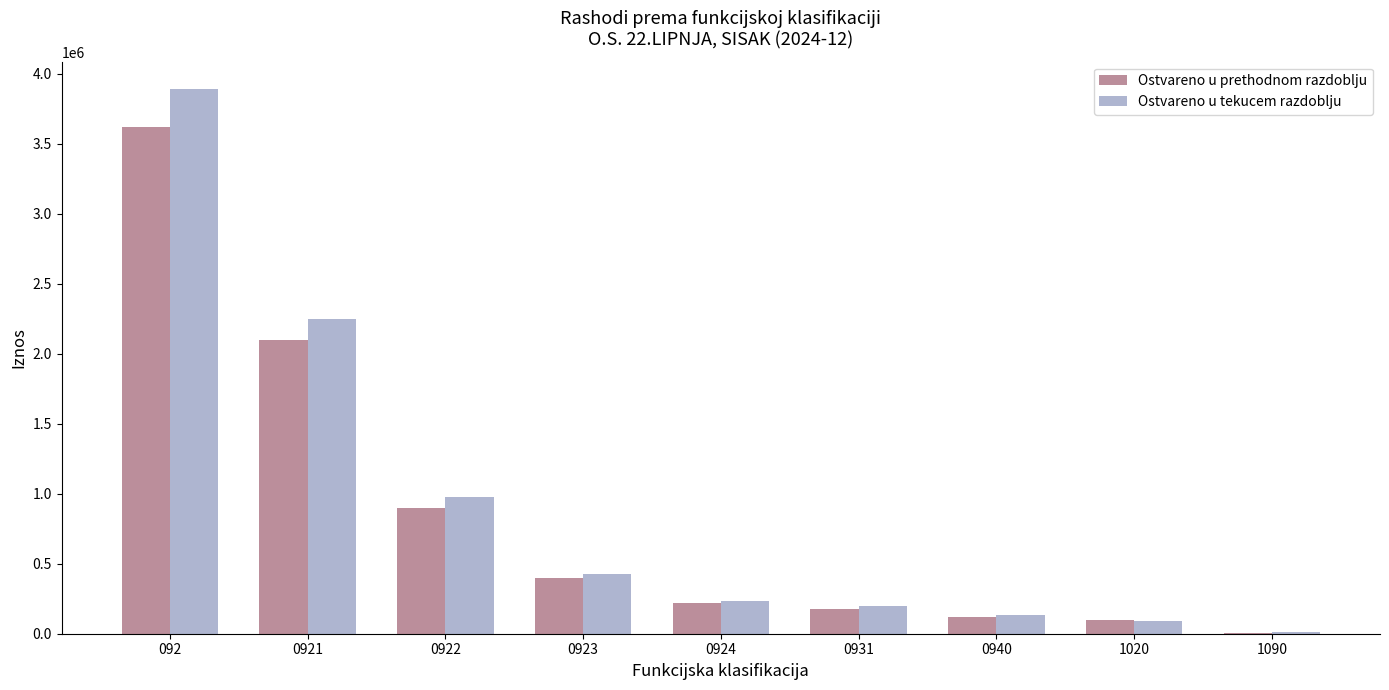

What is the sum of the Ostvareno u tekucem razdoblju values at 0921 and 1020?

2340000